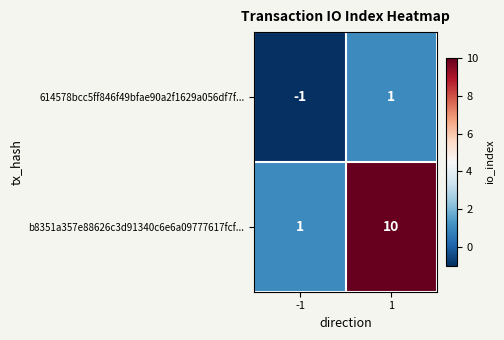

Rank the series by their average value, from highest to lowest.

b8351a357e88626c3d91340c6e6a09777617fcf..., 614578bcc5ff846f49bfae90a2f1629a056df7f...